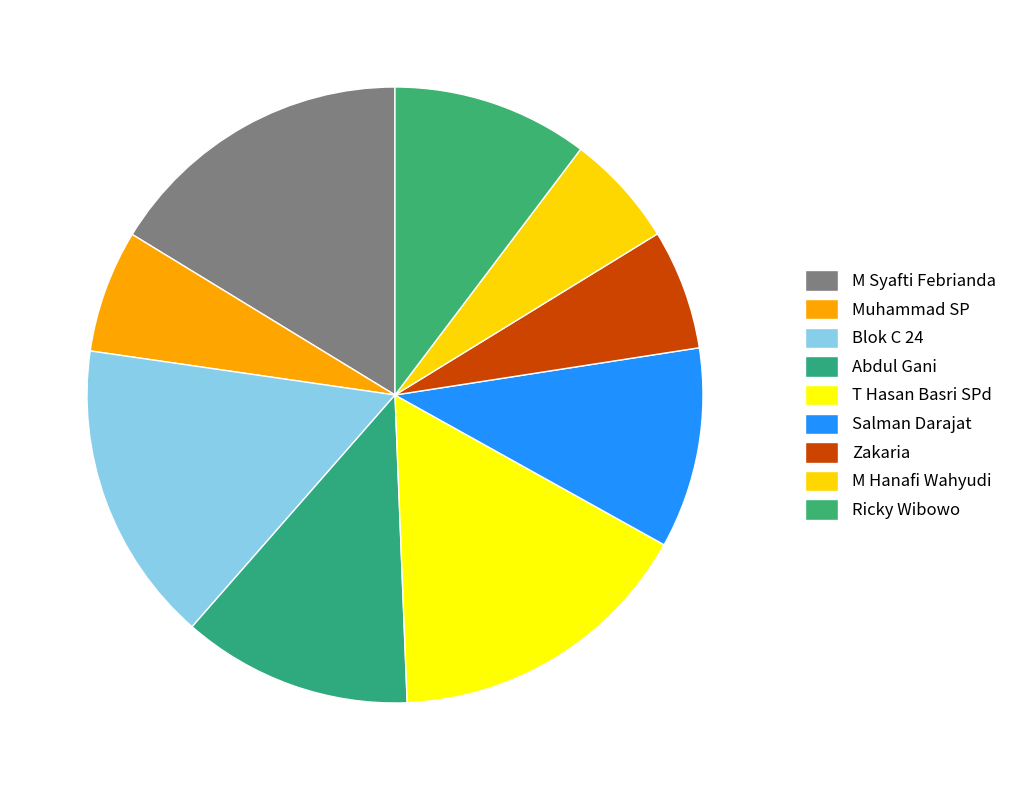

Combined, do M Syafti Febrianda and Salman Darajat account for over 50%?

No